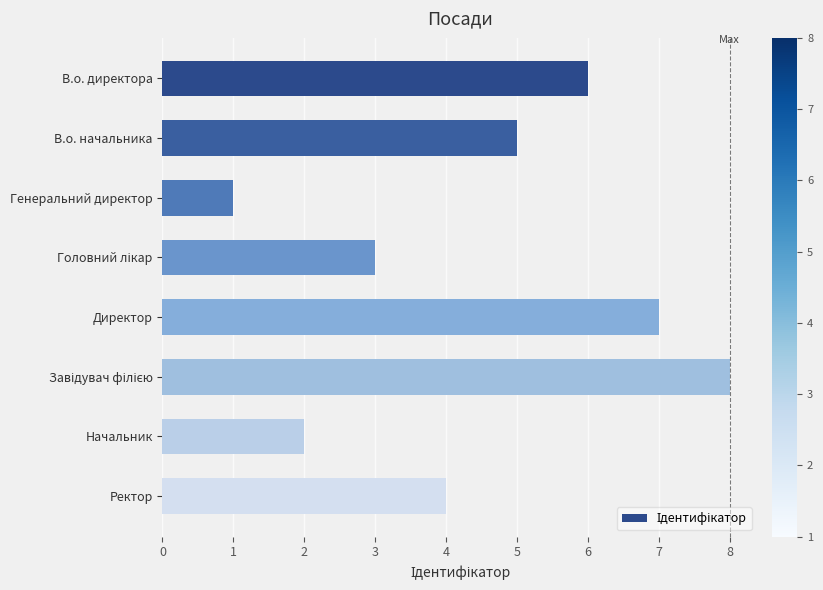

Which label corresponds to the smallest value in the chart?

Генеральний директор